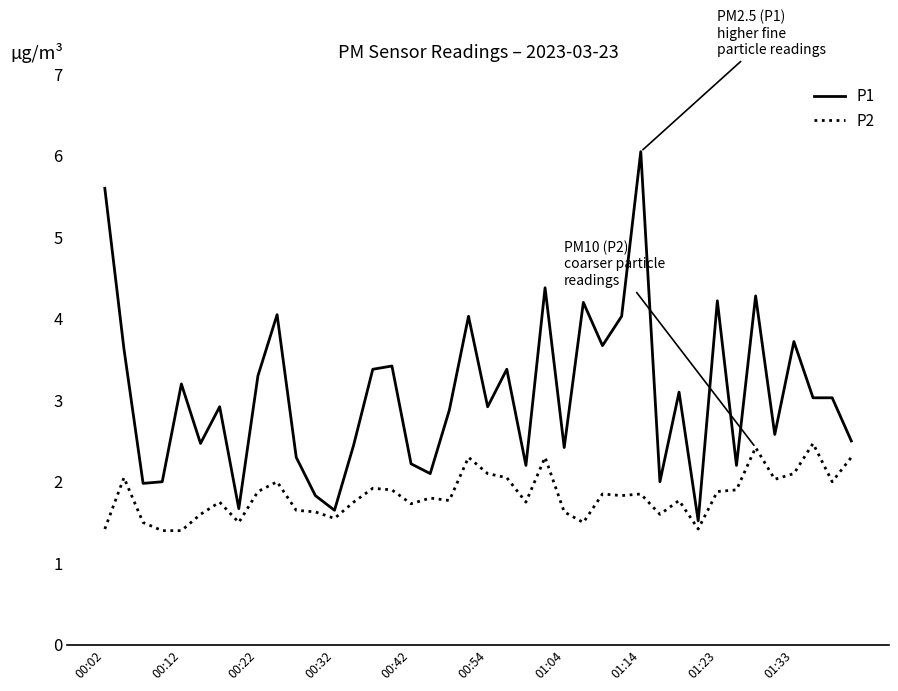

At how many categories does at least one series exceed 3?

20